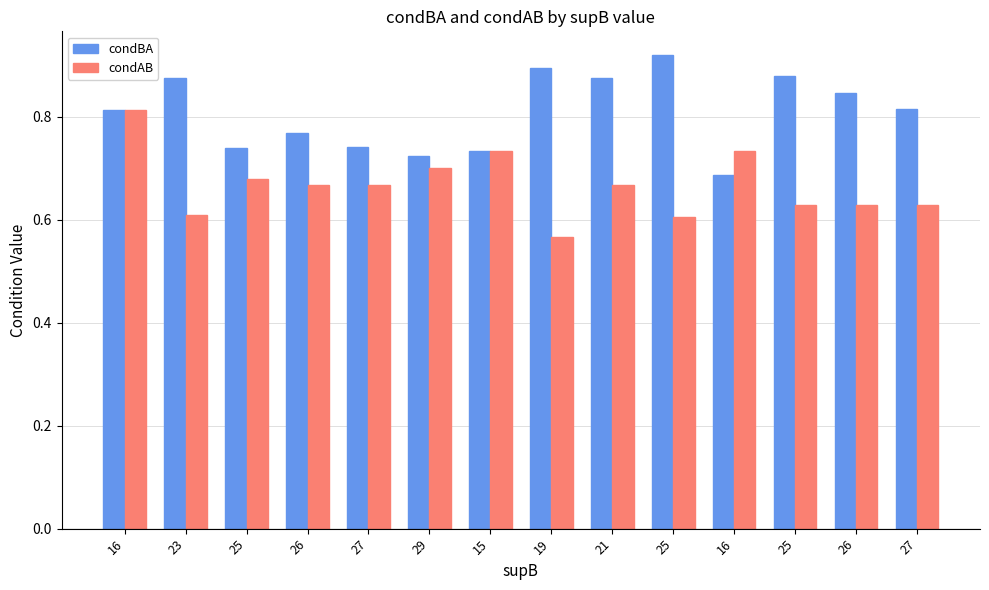

At which label is condBA closest to 0?

16